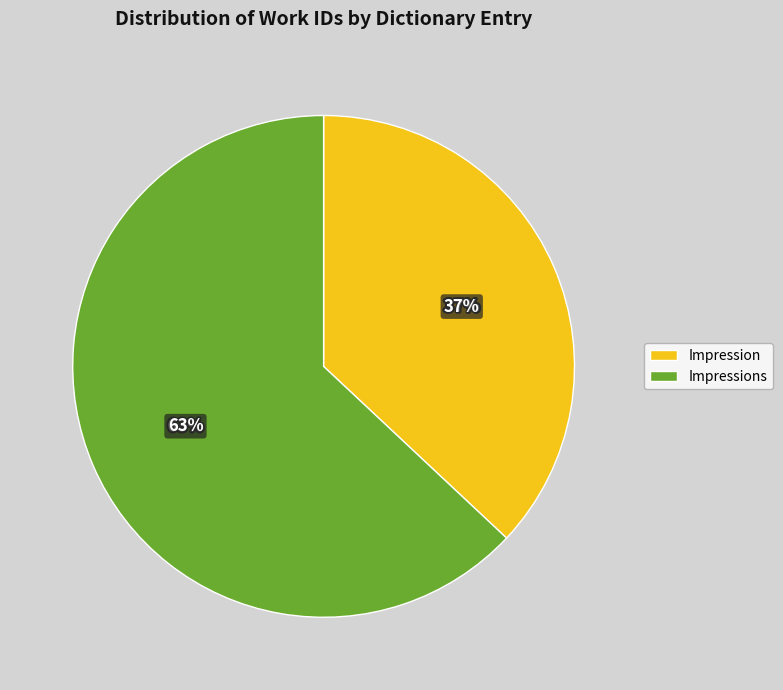

To the nearest percent, what is the average slice percentage?

50%